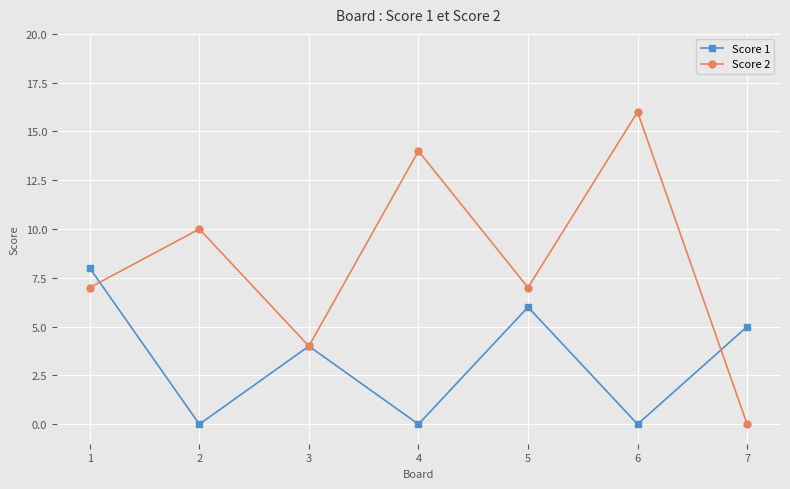

How many interior local valleys does the Score 2 series have?

2